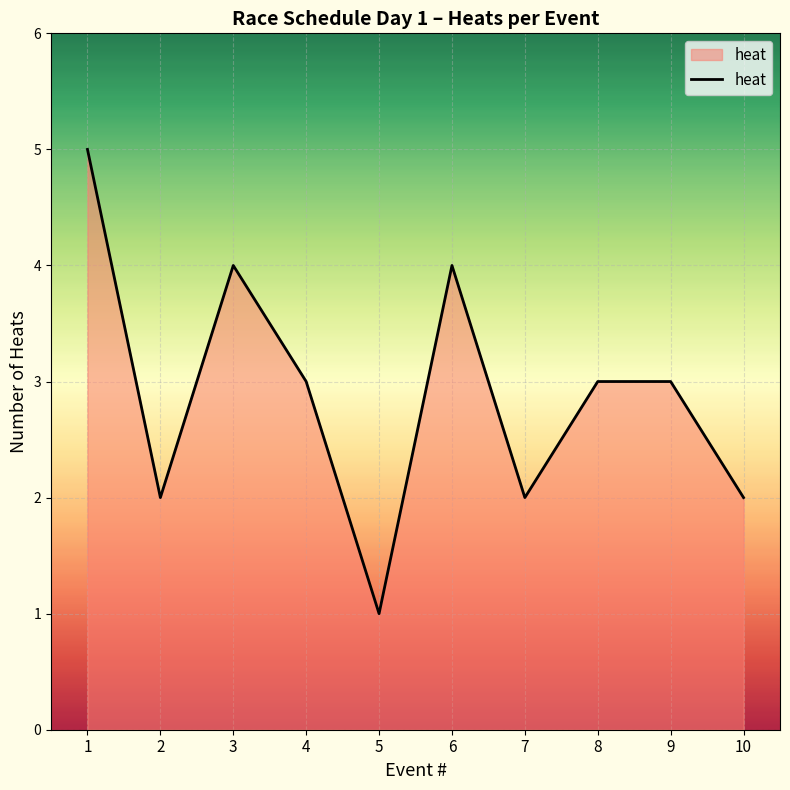

Which has a higher value, 8 or 7?

8